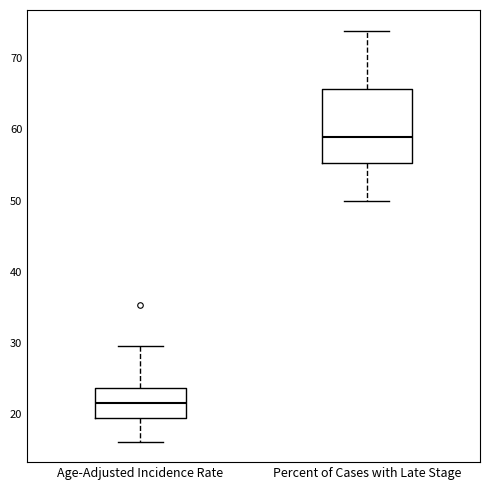

Which box is the tallest, from its lower edge to its upper edge?

Percent of Cases with Late Stage